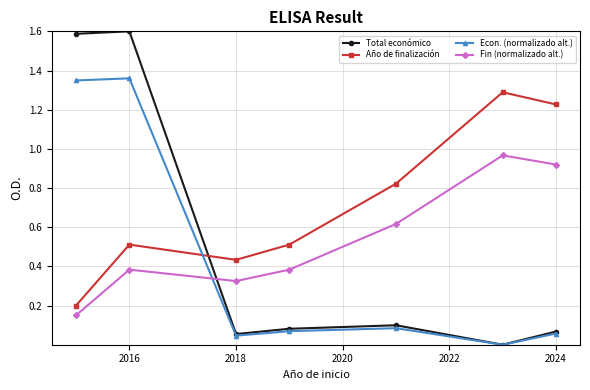

How many interior local valleys does the Total económico series have?

2